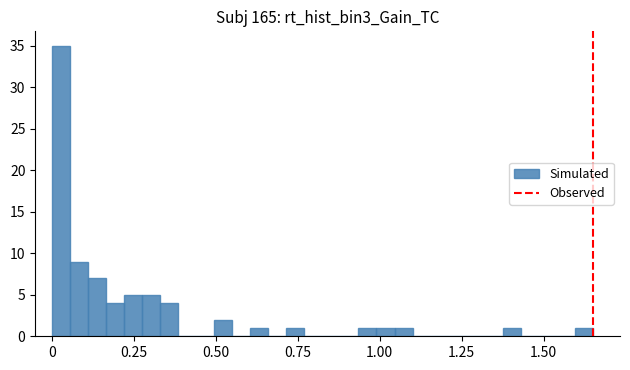

Around what value on the x-axis is the tallest bar? Give the approximate position of its centre, as read against the axis.

0.05